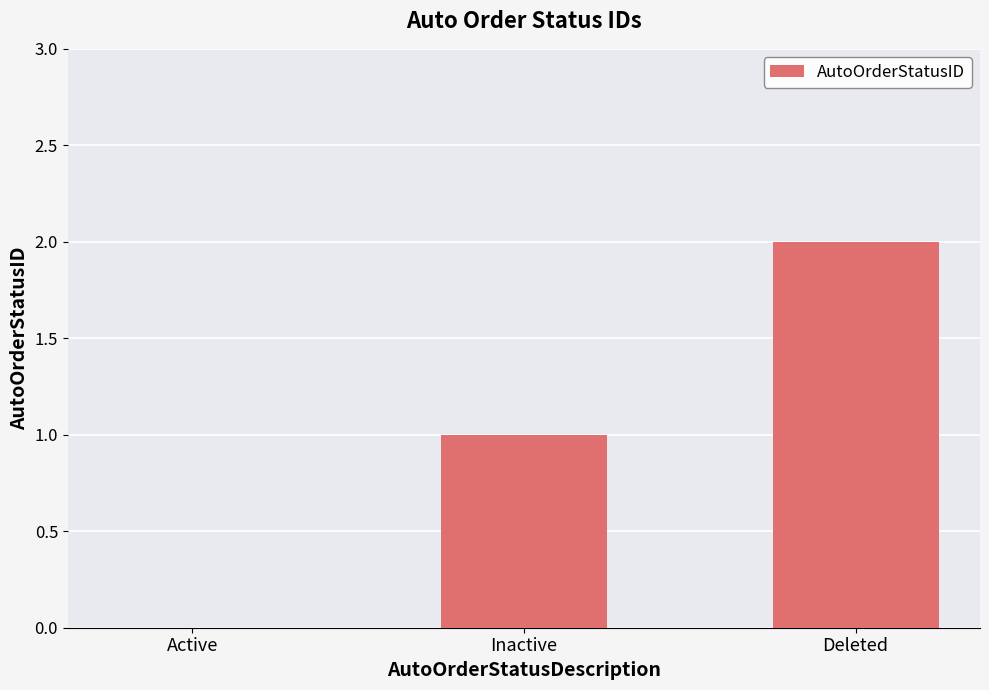

Which has a higher value, Inactive or Deleted?

Deleted